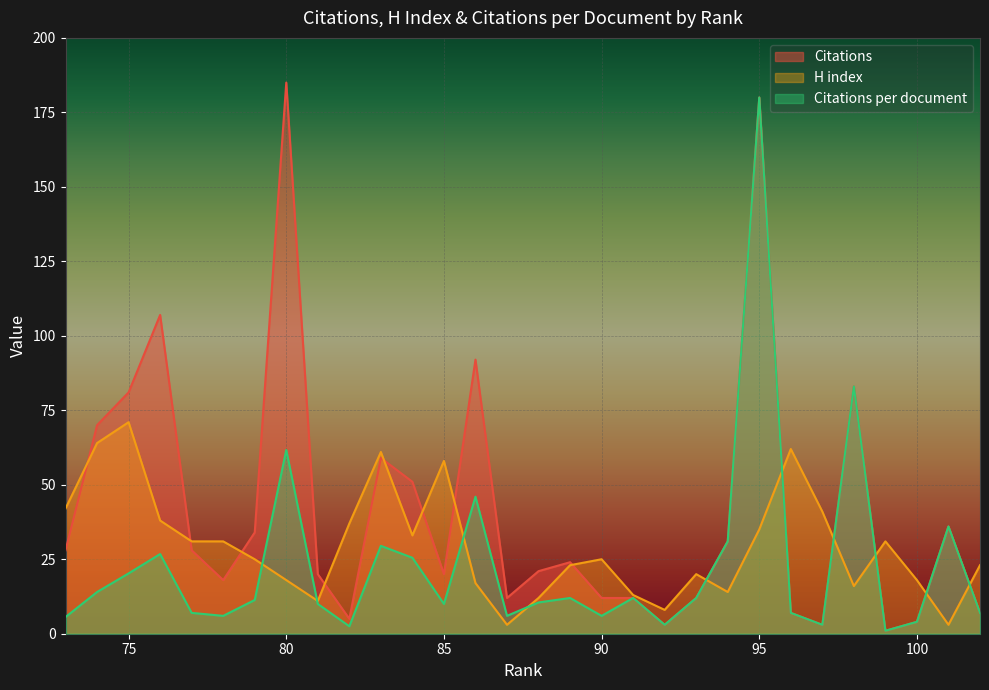

At how many categories does at least one series exceed 51?

10